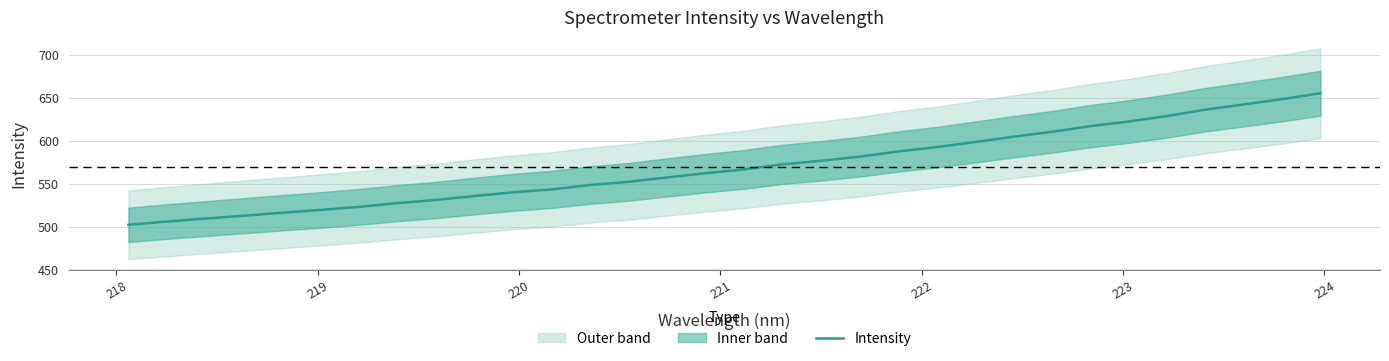

What is the lowest value of the Intensity series?

502.1